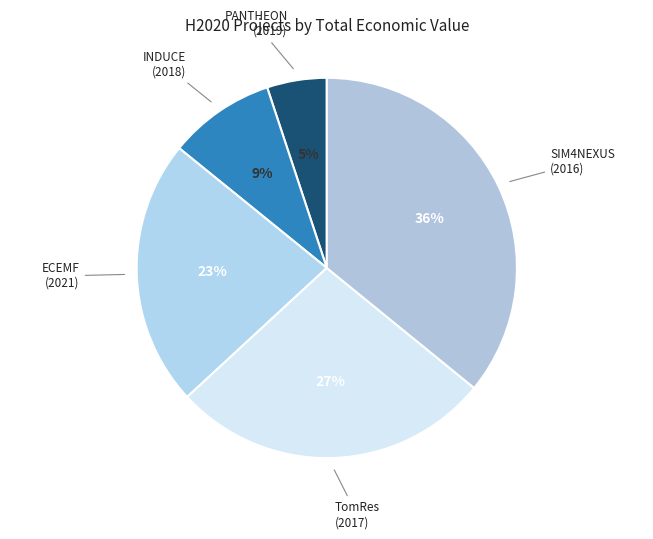

What is the ratio of the value at SIM4NEXUS (2016) to the value at ECEMF (2021)?

1.6